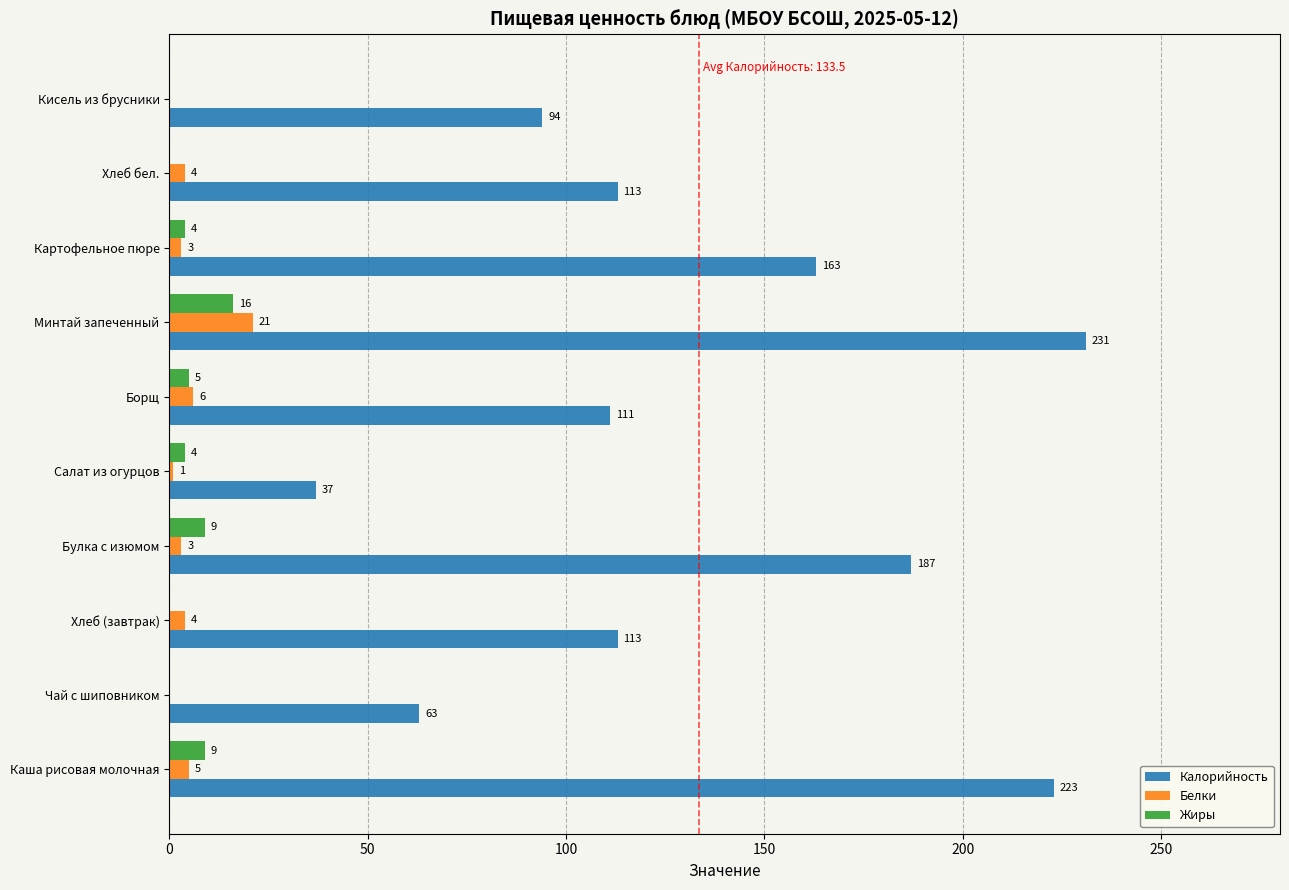

Is it true that Калорийность equals 106 at Чай с шиповником?

False